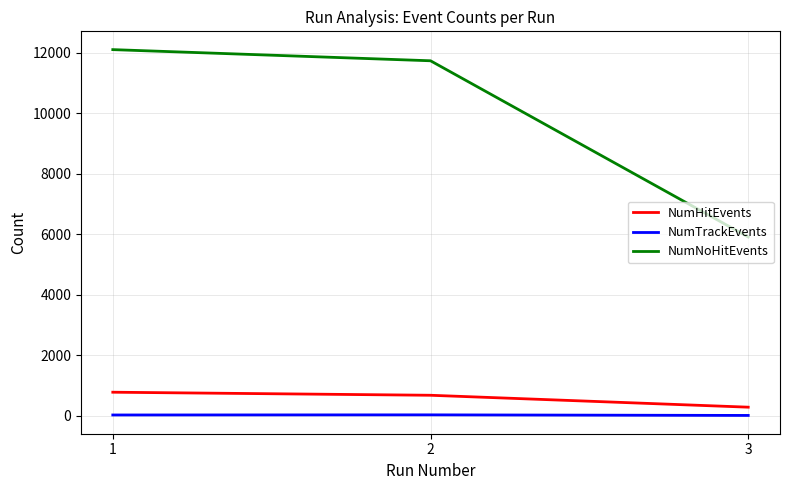

Where does the NumNoHitEvents series first go above 11737?

1